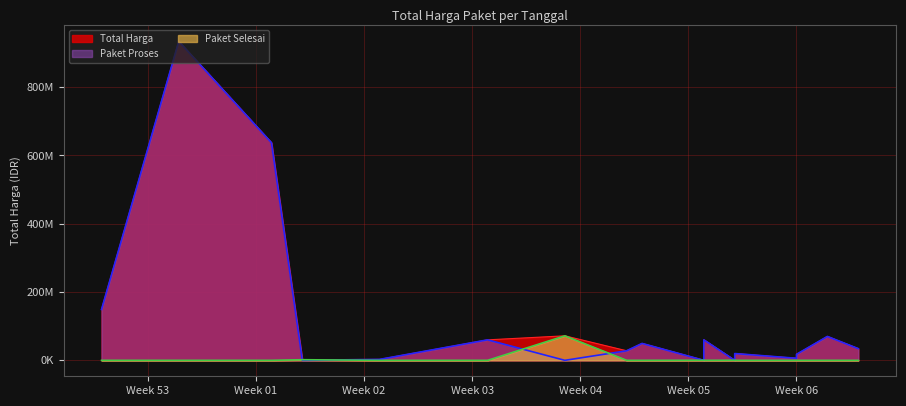

Is it true that Paket Proses equals 10325171 at 2025-02-10?

False